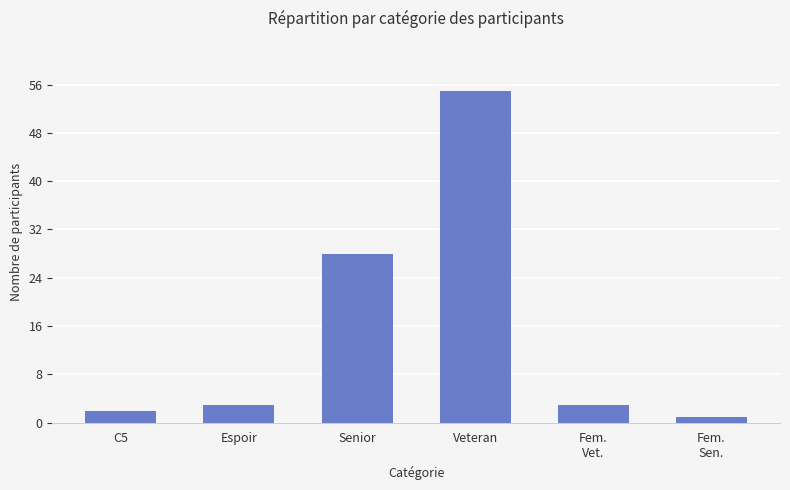

Reading left to right, extract all data points from this chart.

2	3	28	55	3	1